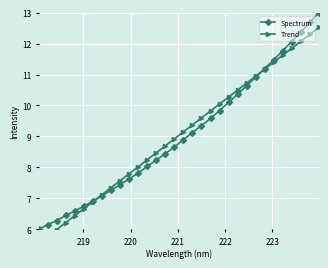

What is the lowest value of the Spectrum series?

6.0